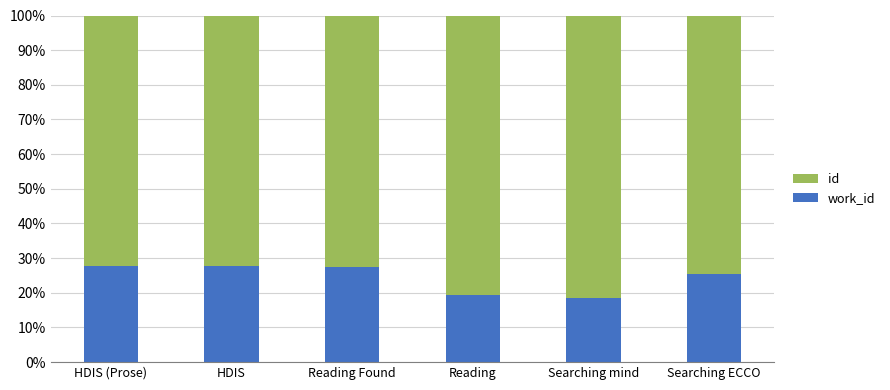

What is the total value across all series at Reading?

100.0